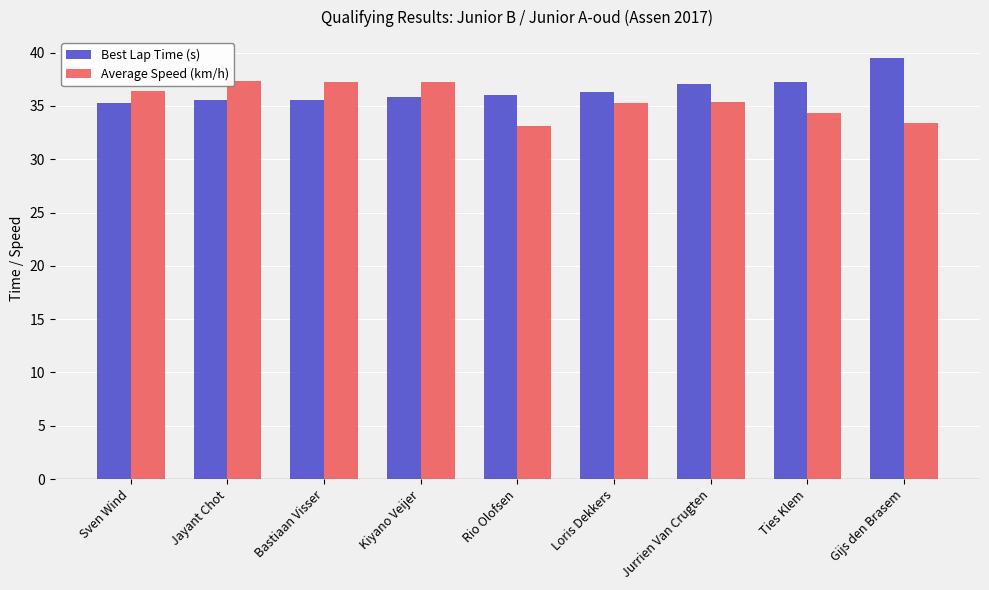

What is the difference between the highest and lowest values at Gijs den Brasem?

6.1